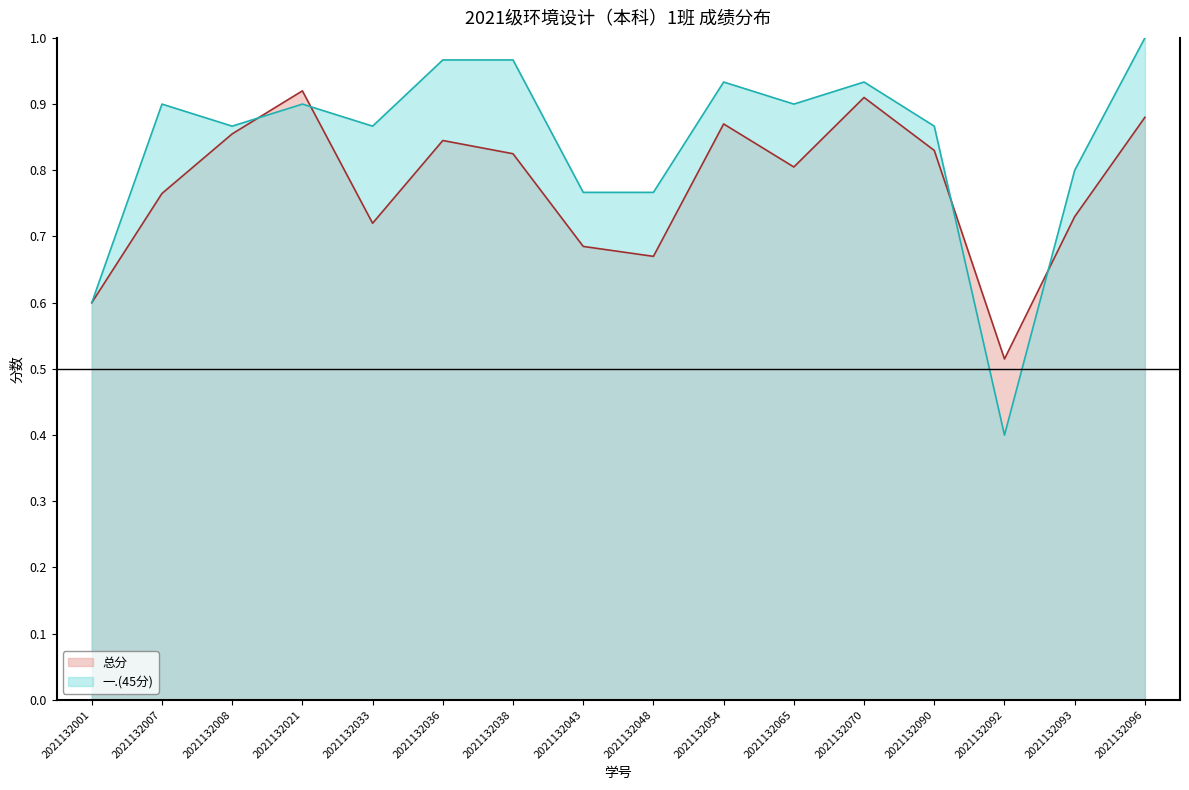

What is the difference between the maximum and minimum values in the 一.(45分) series?

0.6